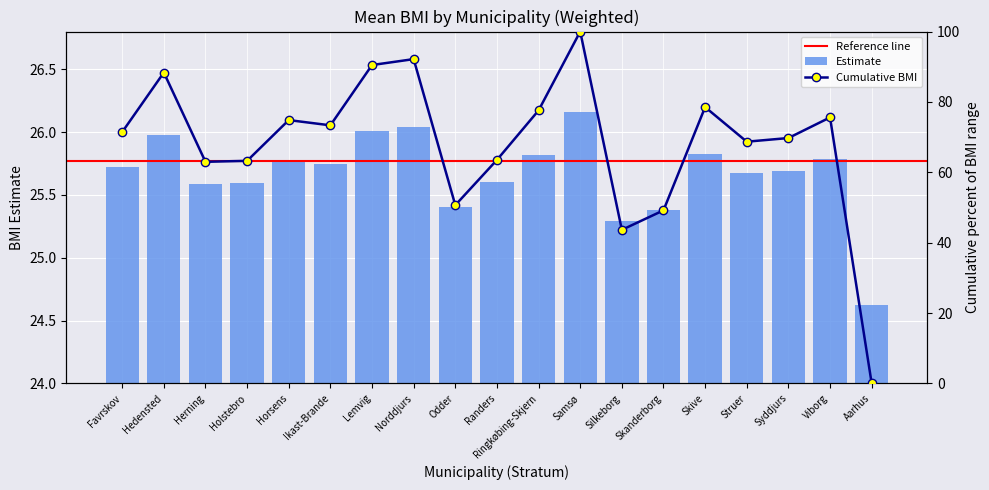

What is the difference between the Estimate values at Ringkøbing-Skjern and Randers?

0.2